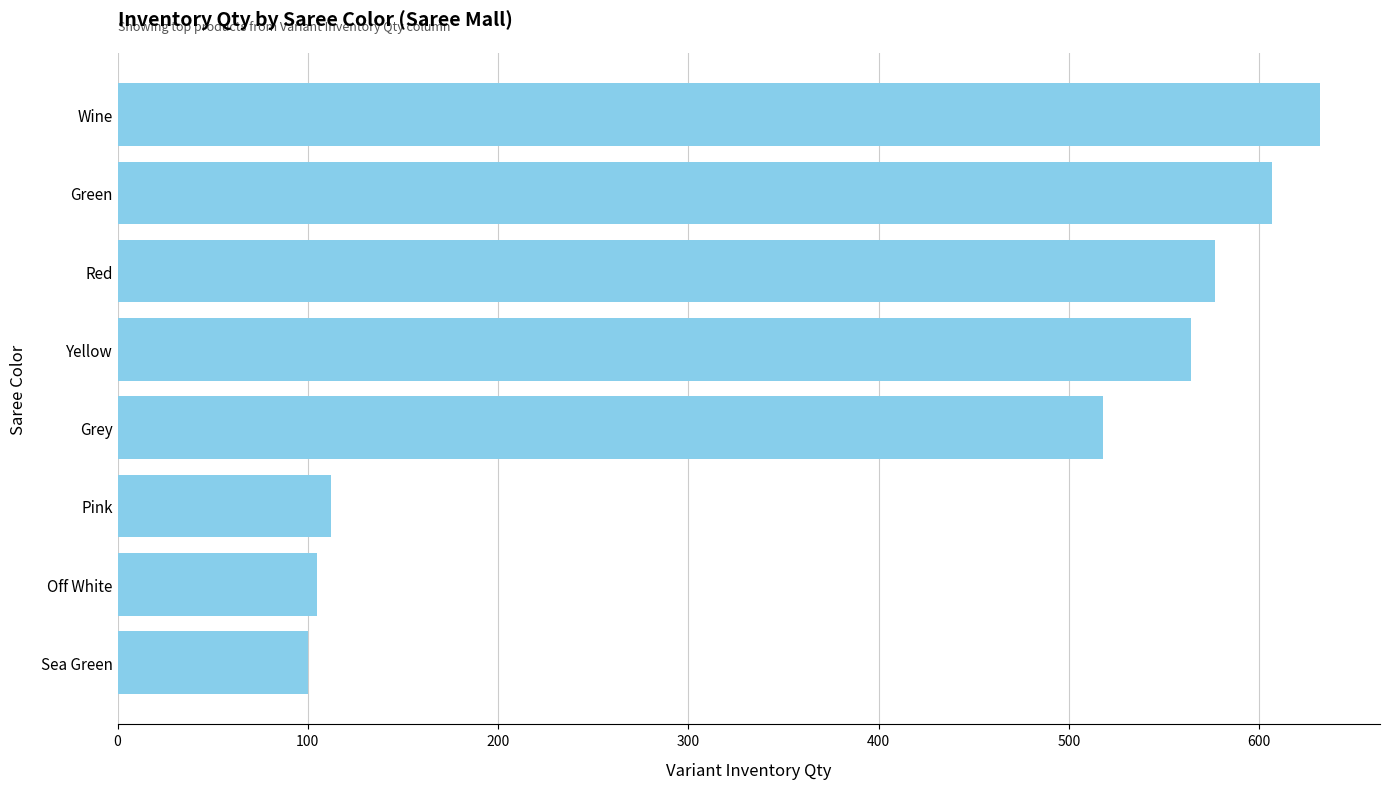

What value does the data have at Wine?

632